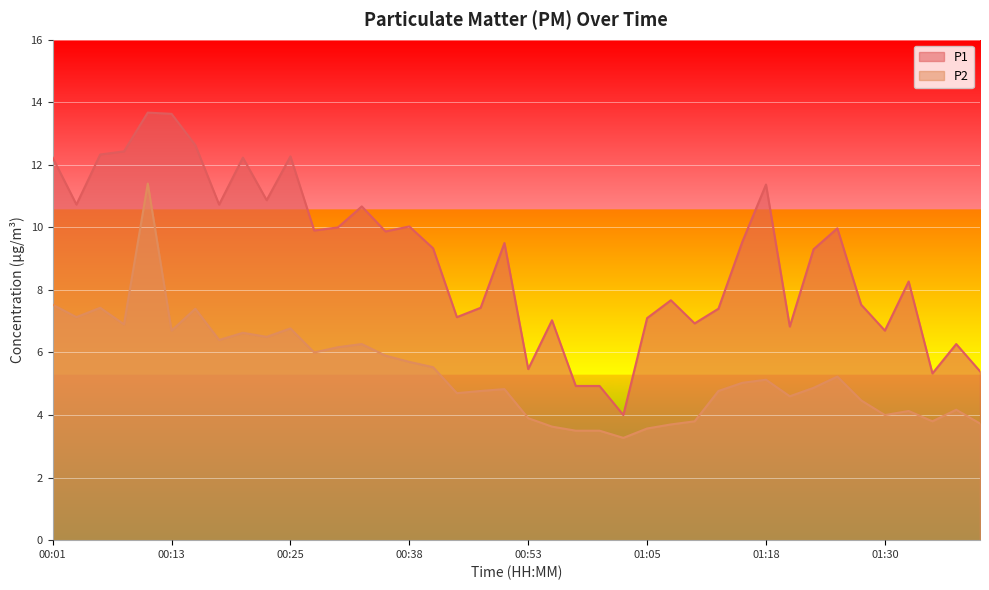

What is the difference between the P2 values at 00:58 and 01:23?

1.4